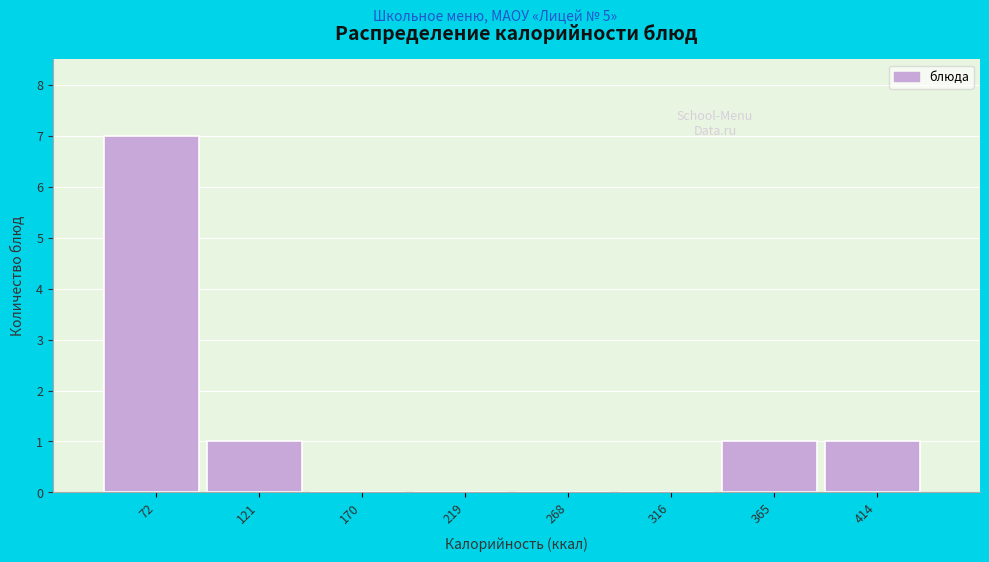

Reading left to right, list every bar in this chart as the range it spans on the x-axis followed by its height. Neither the bar edges nor the heights are printed on the chart, so give them approximately, as read against the axes.

50 to 95: 7
95 to 145: 1
145 to 195: 0
195 to 245: 0
245 to 290: 0
290 to 340: 0
340 to 390: 1
390 to 440: 1